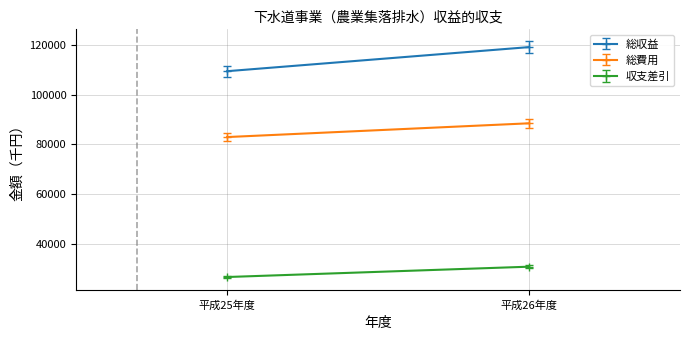

Is the value of 収支差引 at 平成25年度 greater than the value of 総費用 at 平成26年度?

No